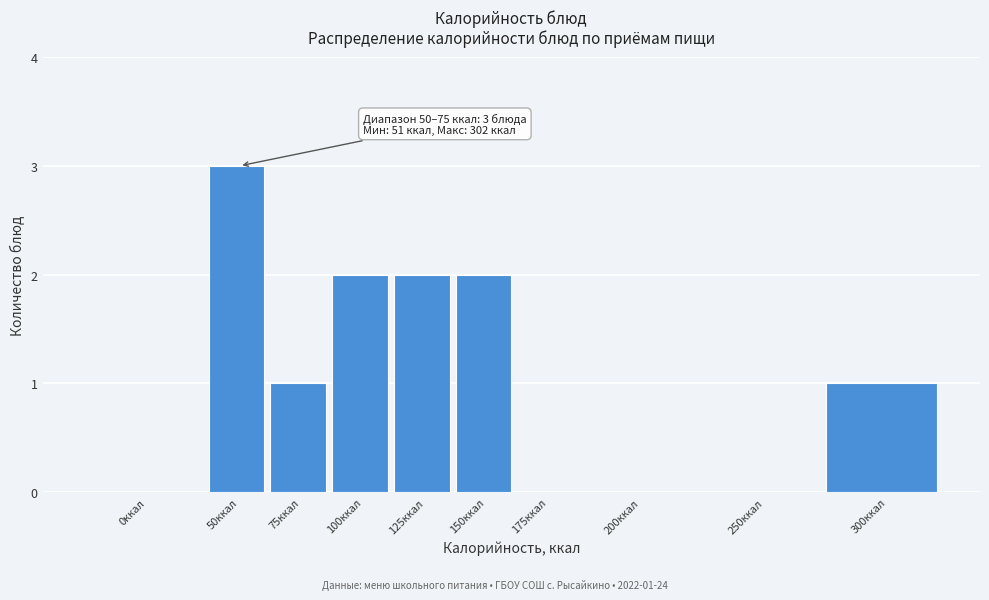

Reading left to right, extract all data points from this chart.

0ккал=0	50ккал=3	75ккал=1	100ккал=2	125ккал=2	150ккал=2	175ккал=0	200ккал=0	250ккал=0	300ккал=1